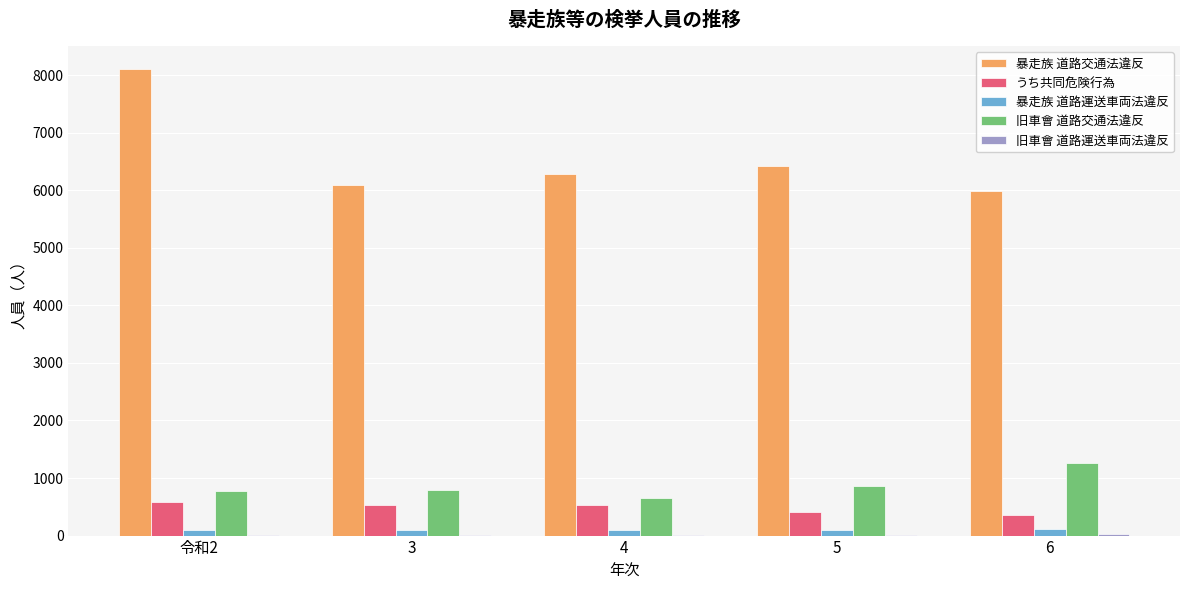

Which category has the highest value across all series?

令和2